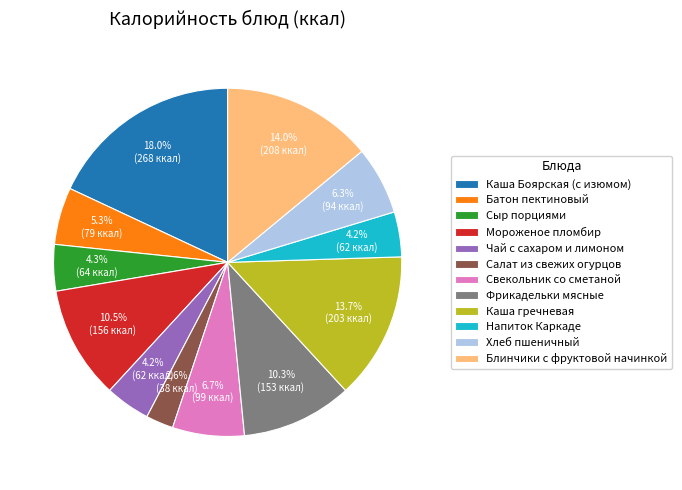

True or false: Чай с сахаром и лимоном accounts for 17% of the total.

False